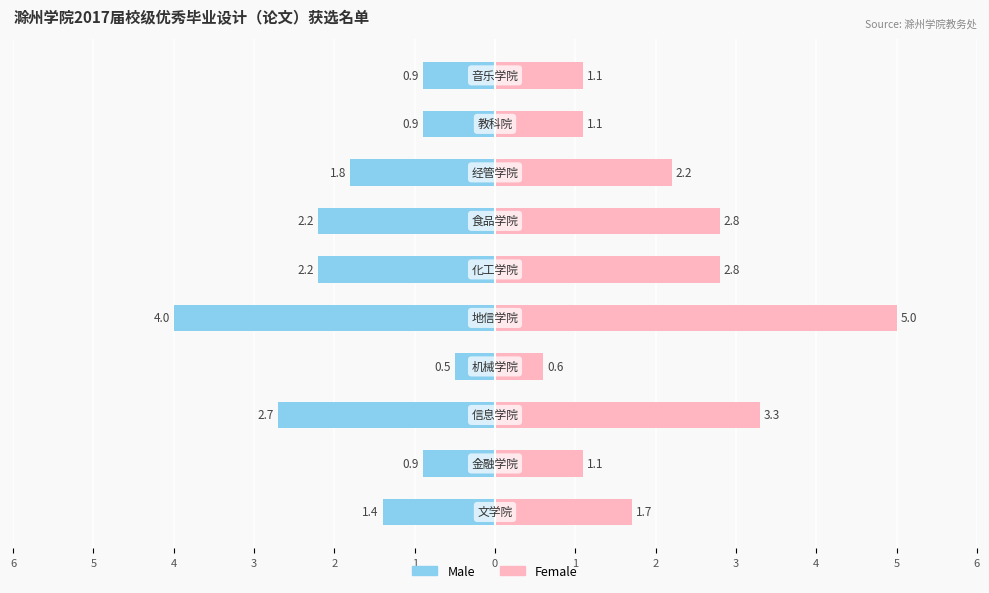

Reading left to right, extract all data points from this chart.

Male: -1.4	-0.9	-2.7	-0.5	-4.0	-2.2	-2.2	-1.8	-0.9	-0.9
Female: 1.7	1.1	3.3	0.6	5.0	2.8	2.8	2.2	1.1	1.1